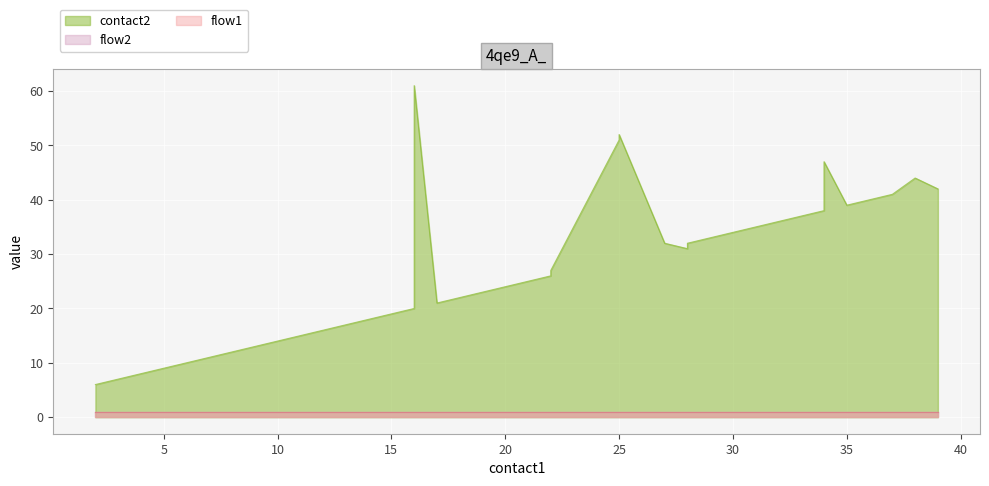

Reading left to right, extract all data points from this chart.

contact2: 2=6	3=7	4=8	5=9	6=10	7=11	8=12	9=13	10=14	11=15	12=16	13=17	14=18	15=19	16=20	16=61	17=21	18=22	19=23	20=24	21=25	22=26	22=27	25=51	25=52	27=32	28=31	28=32	29=33	30=34	31=35	32=36	33=37	34=38	34=47	35=39	36=40	37=41	38=44	39=42
flow1: 2=1	3=1	4=1	5=1	6=1	7=1	8=1	9=1	10=1	11=1	12=1	13=1	14=1	15=1	16=1	16=1	17=1	18=1	19=1	20=1	21=1	22=1	22=1	25=1	25=1	27=1	28=1	28=1	29=1	30=1	31=1	32=1	33=1	34=1	34=1	35=1	36=1	37=1	38=1	39=1
flow2: 2=1	3=1	4=1	5=1	6=1	7=1	8=1	9=1	10=1	11=1	12=1	13=1	14=1	15=1	16=1	16=1	17=1	18=1	19=1	20=1	21=1	22=1	22=1	25=1	25=1	27=1	28=1	28=1	29=1	30=1	31=1	32=1	33=1	34=1	34=1	35=1	36=1	37=1	38=1	39=1